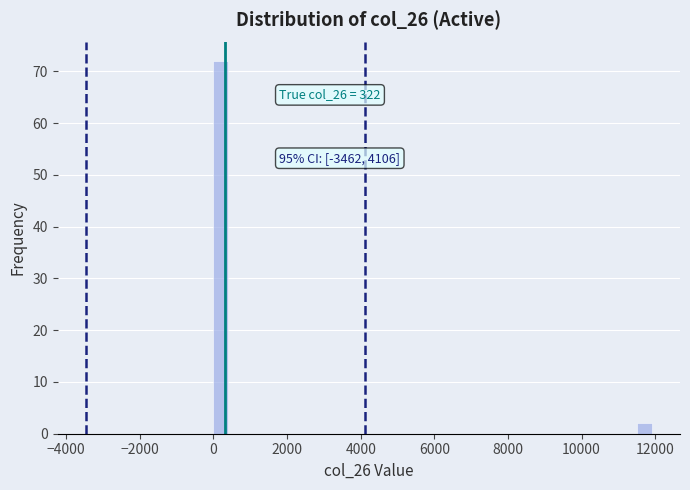

Around what value on the x-axis is the tallest bar? Give the approximate position of its centre, as read against the axis.

200